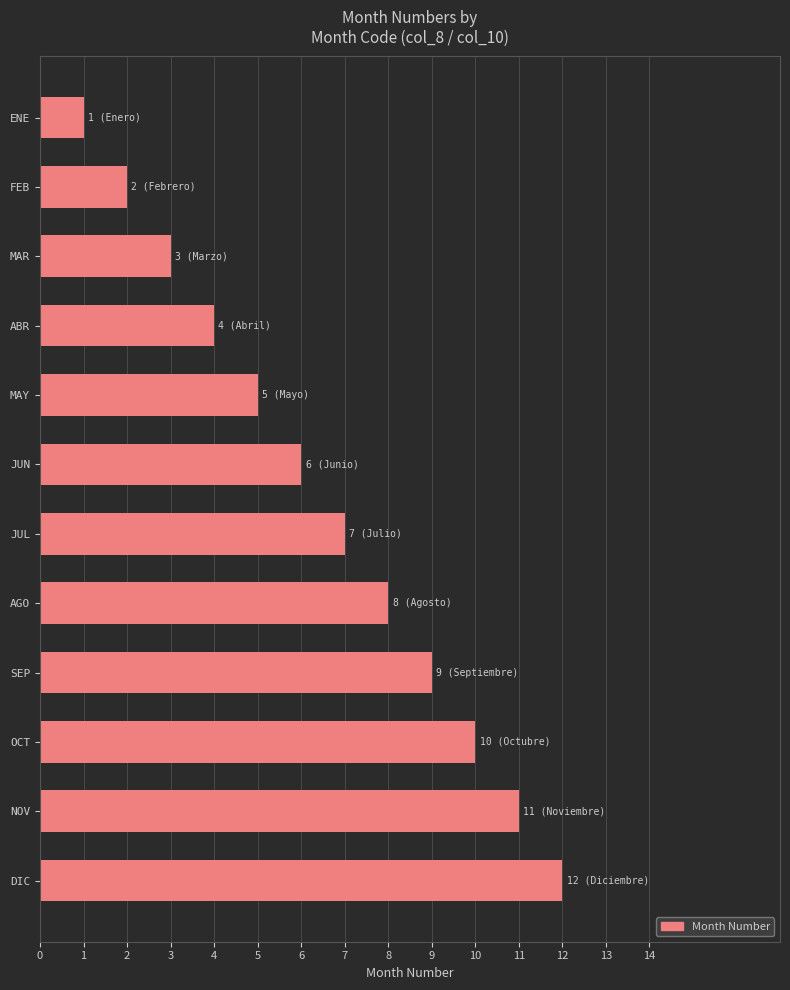

List the labels in order of value, smallest first.

ENE, FEB, MAR, ABR, MAY, JUN, JUL, AGO, SEP, OCT, NOV, DIC